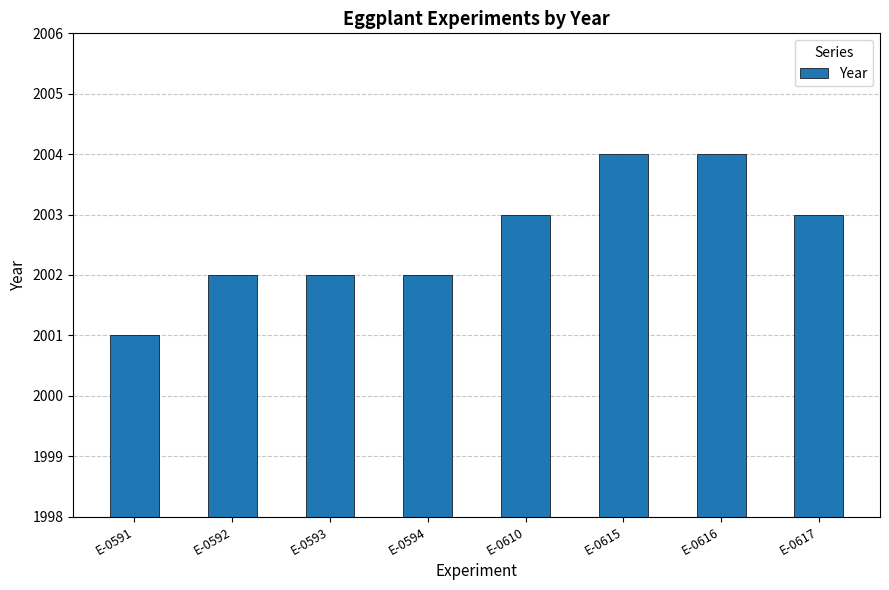

What is the smallest value displayed?

2001